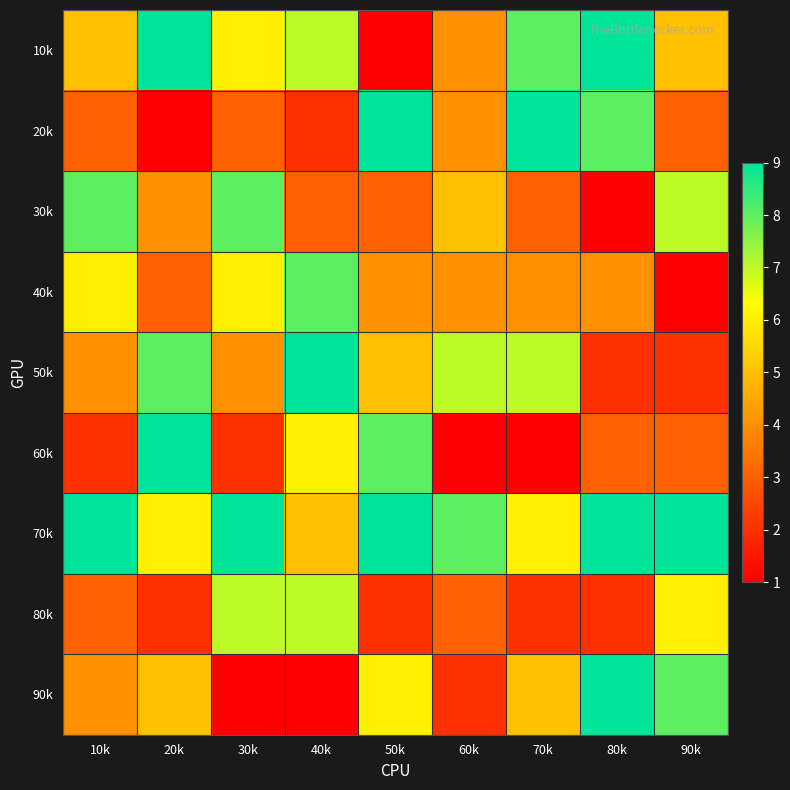

Reading right to left, what are all the values shown in this chart?

10k: 90k=5	80k=9	70k=8	60k=4	50k=1	40k=7	30k=6	20k=9	10k=5
20k: 90k=3	80k=8	70k=9	60k=4	50k=9	40k=2	30k=3	20k=1	10k=3
30k: 90k=7	80k=1	70k=3	60k=5	50k=3	40k=3	30k=8	20k=4	10k=8
40k: 90k=1	80k=4	70k=4	60k=4	50k=4	40k=8	30k=6	20k=3	10k=6
50k: 90k=2	80k=2	70k=7	60k=7	50k=5	40k=9	30k=4	20k=8	10k=4
60k: 90k=3	80k=3	70k=1	60k=1	50k=8	40k=6	30k=2	20k=9	10k=2
70k: 90k=9	80k=9	70k=6	60k=8	50k=9	40k=5	30k=9	20k=6	10k=9
80k: 90k=6	80k=2	70k=2	60k=3	50k=2	40k=7	30k=7	20k=2	10k=3
90k: 90k=8	80k=9	70k=5	60k=2	50k=6	40k=1	30k=1	20k=5	10k=4